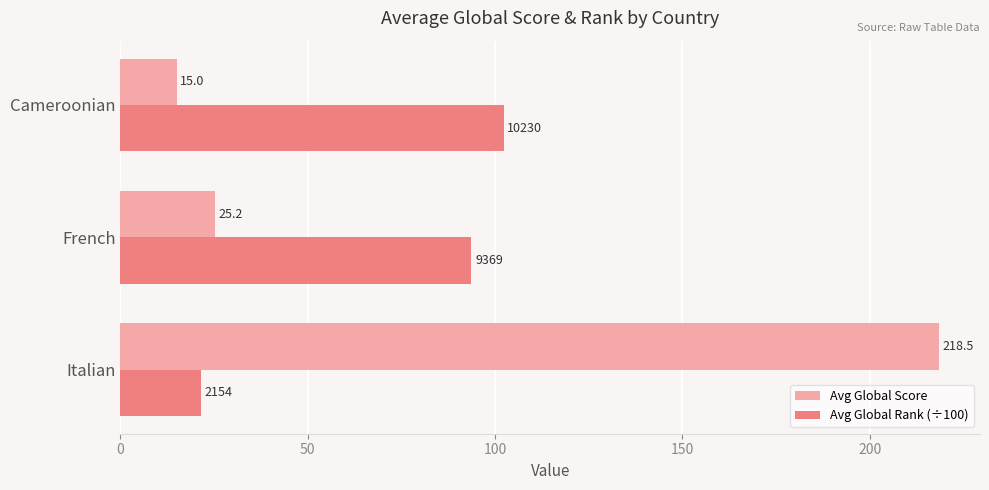

Which series has the largest range (max minus min)?

Avg Global Score